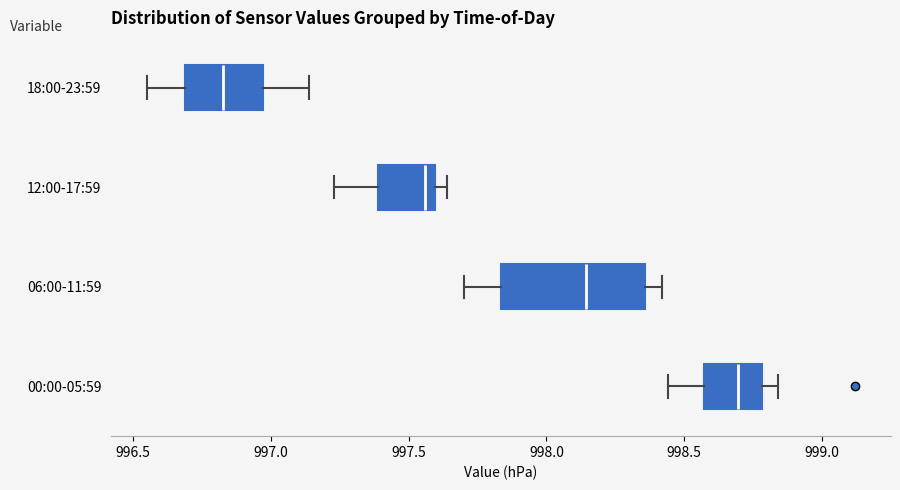

Which box has the furthest to the left median line?

18:00-23:59